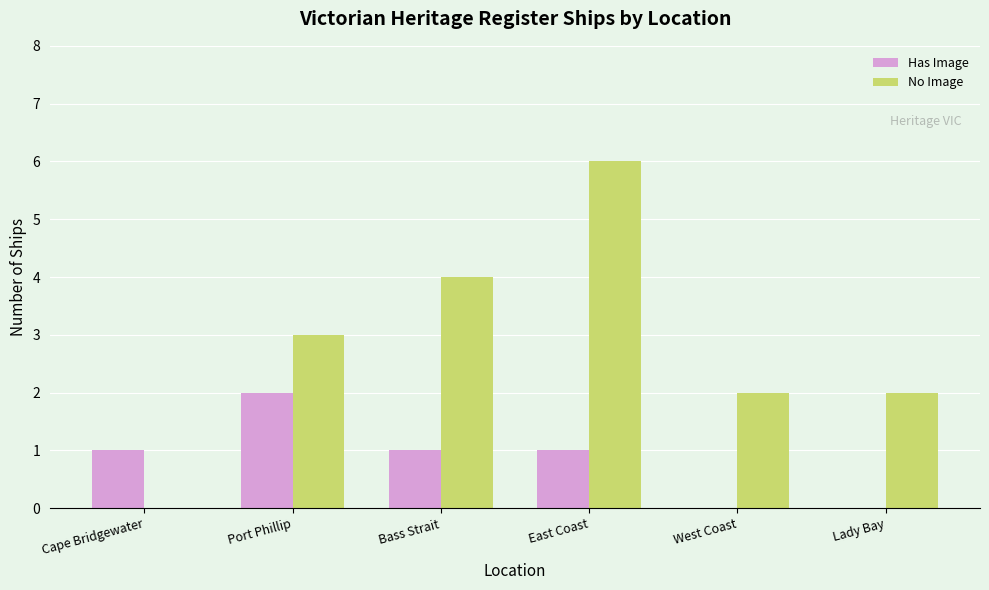

Count the No Image values in the range 2 to 4.

4